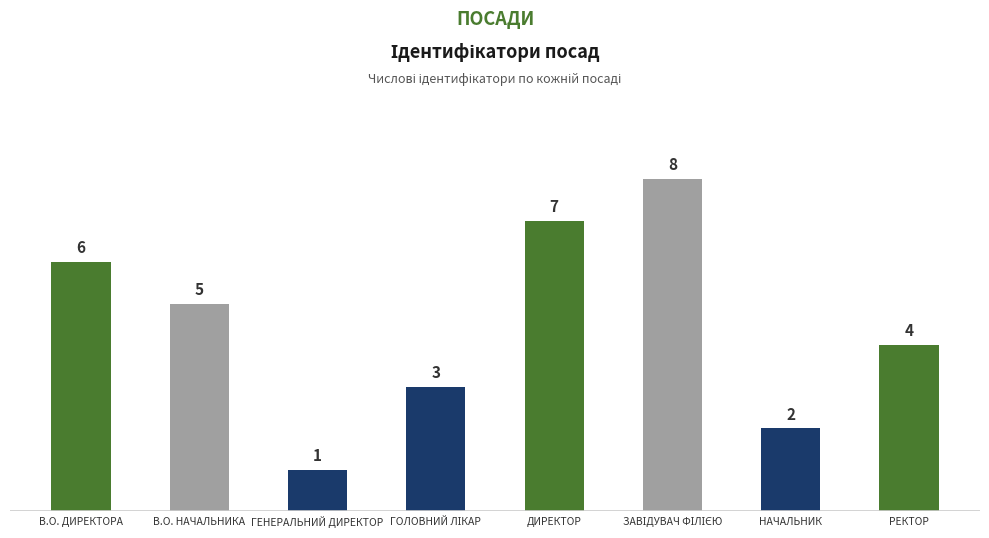

What is the sum of the values at ДИРЕКТОР and ГЕНЕРАЛЬНИЙ ДИРЕКТОР?

8